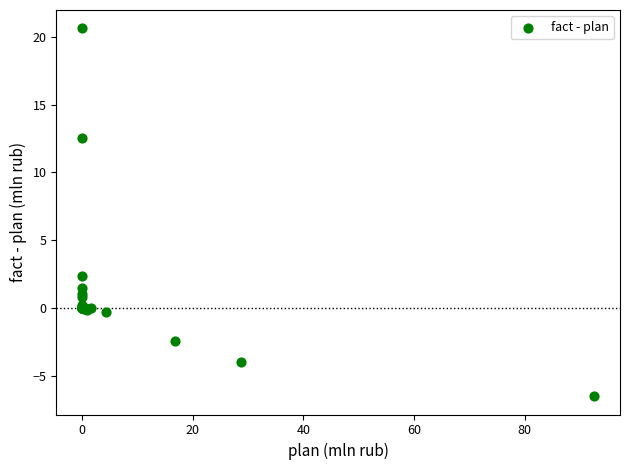

What Y value in the scatter plot is closest to 7?

2.3